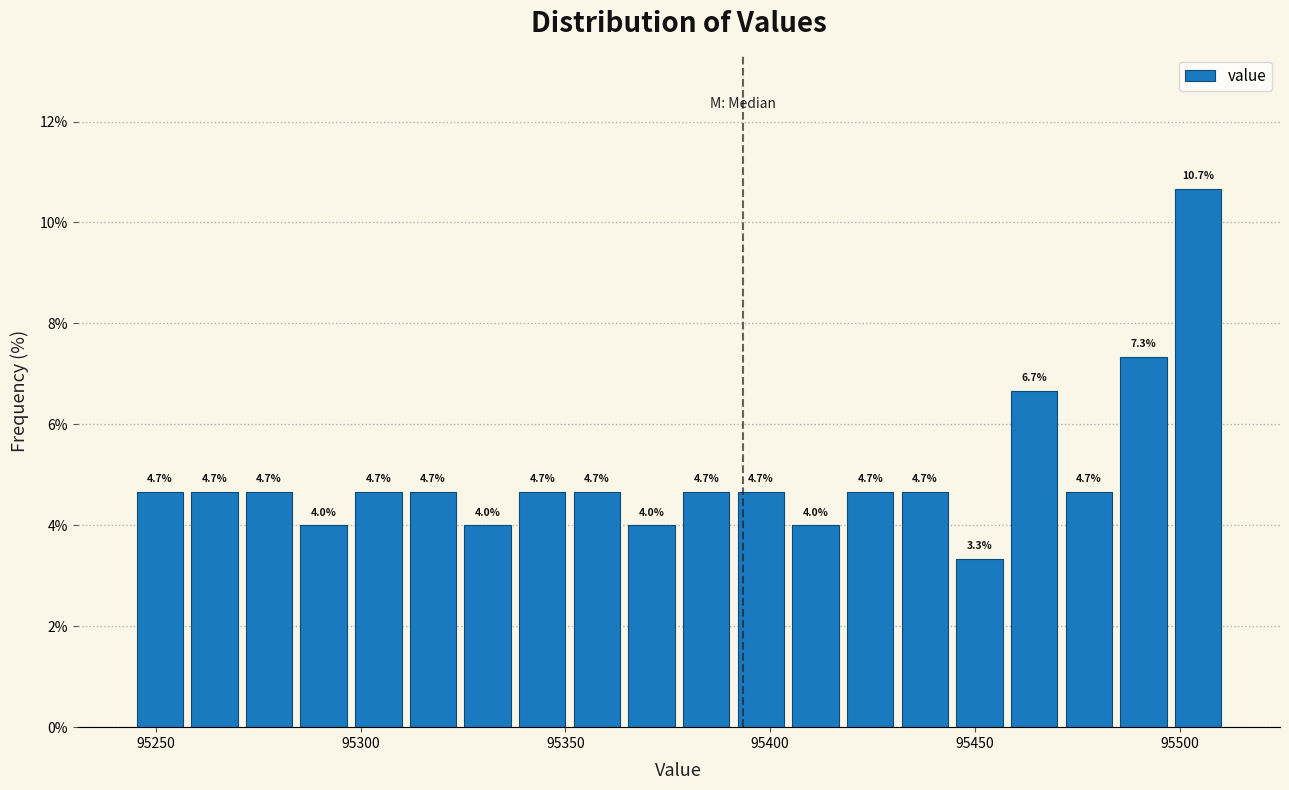

Read against the x-axis, roughly where is the centre of the tallest bar?

95505